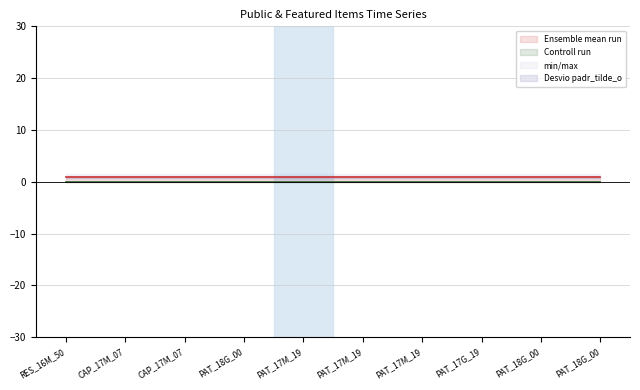

True or false: public and featured intersect in this chart.

False